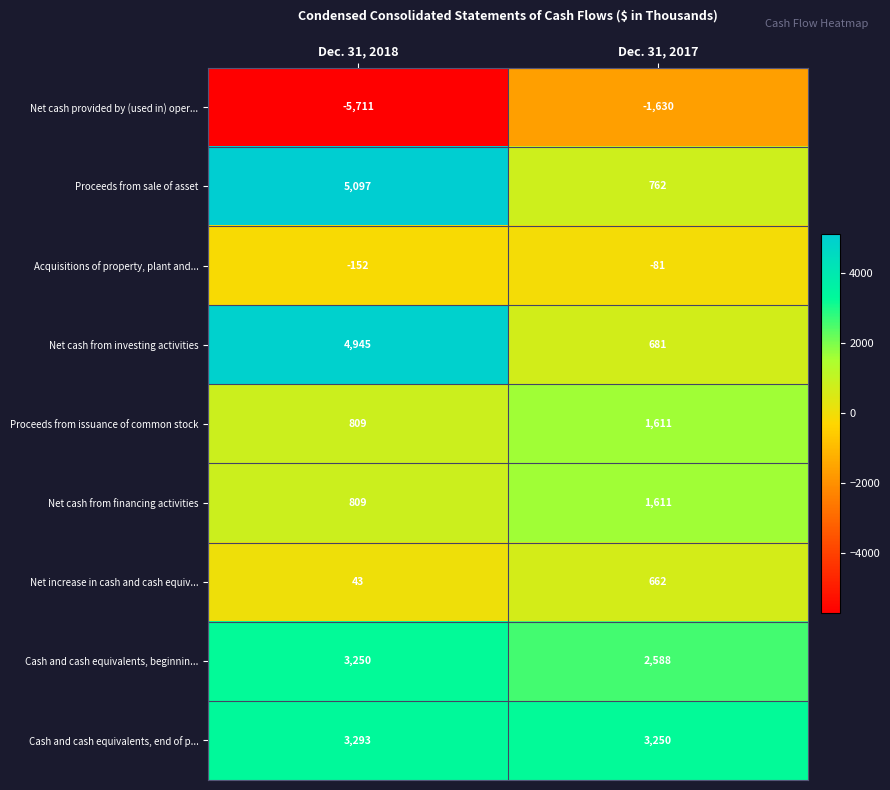

List the labels in order of Net cash from investing activities value, largest first.

Dec. 31, 2018, Dec. 31, 2017